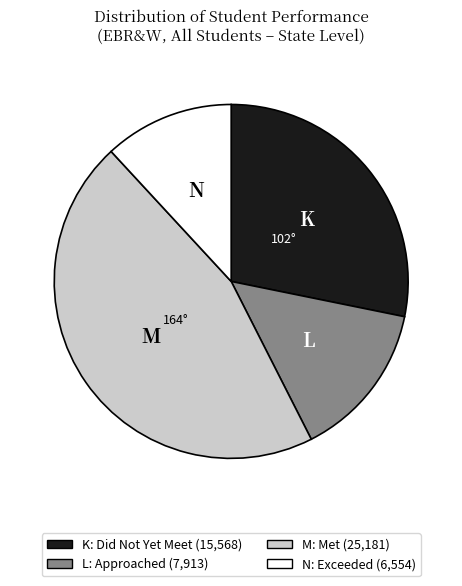

Rank the categories by value from lowest to highest.

N, L, K, M